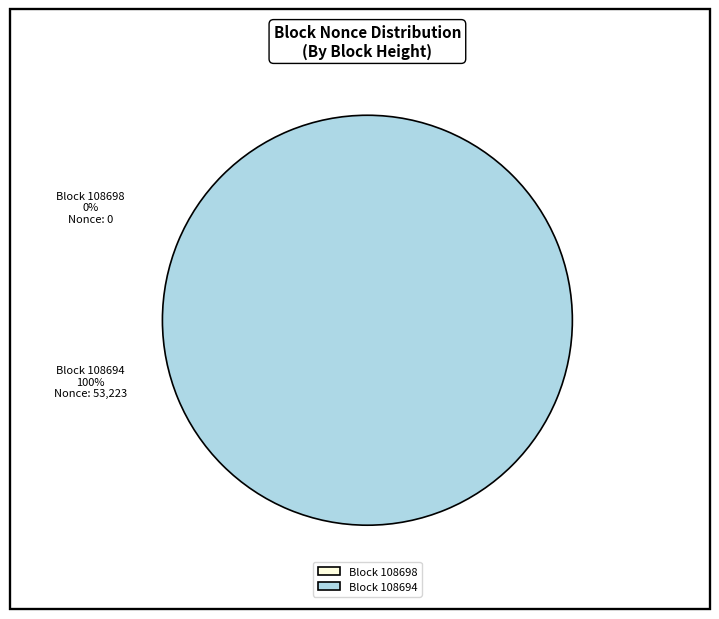

Does any single category account for the majority?

Yes